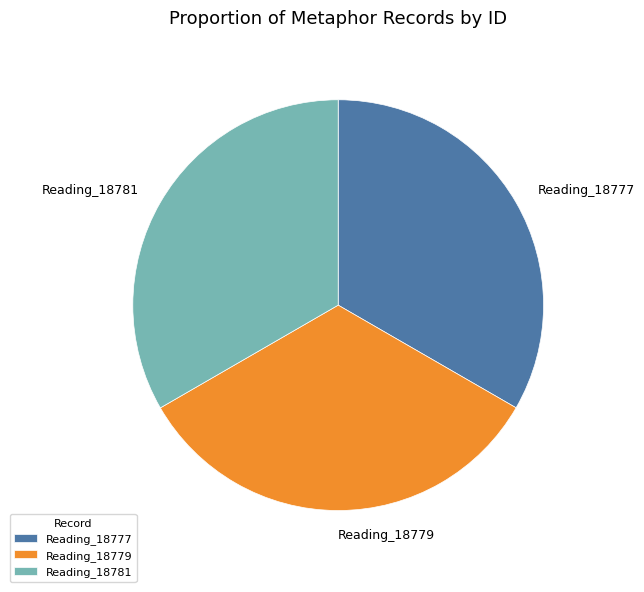

Does any single category account for the majority?

No